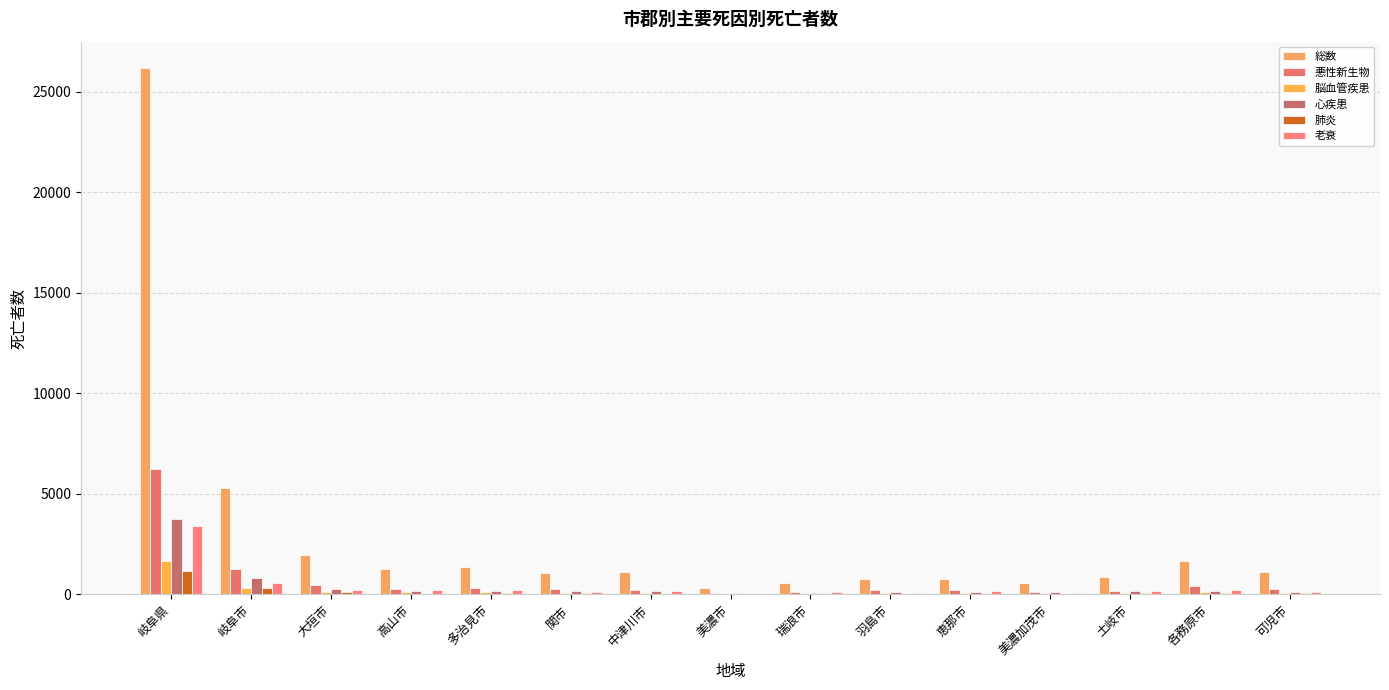

How many groups of bars are there?

15